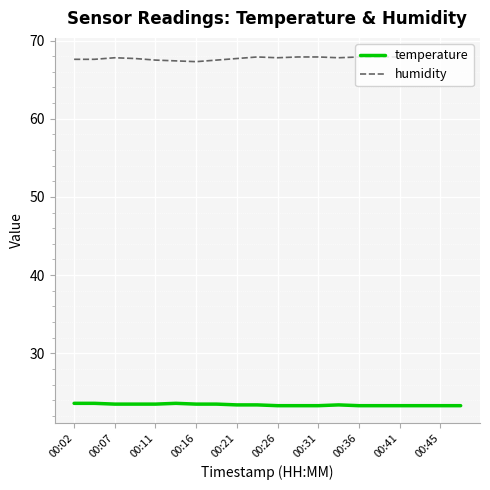

Count the number of data series in this chart.

2